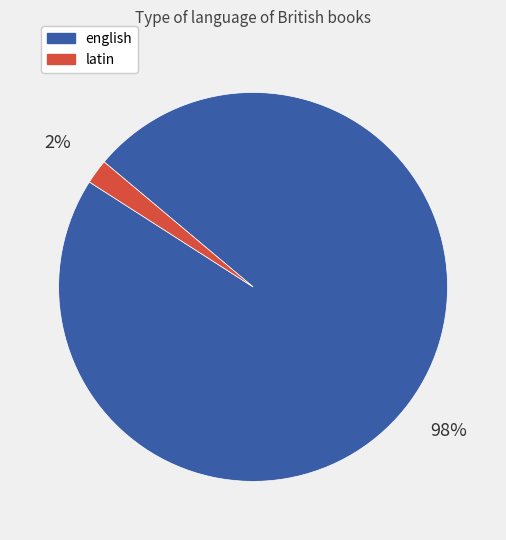

How many slices are in this pie chart?

2